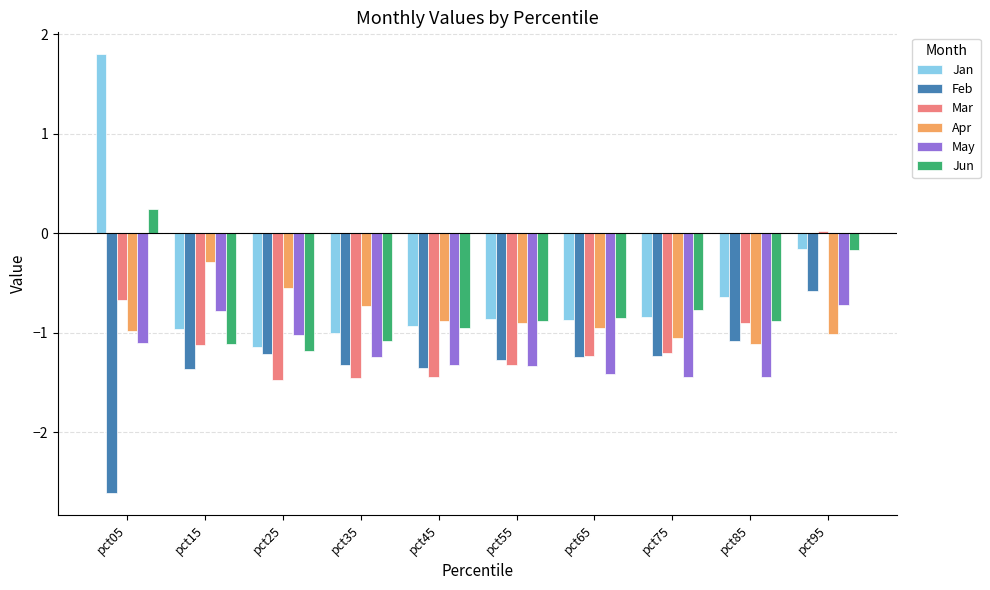

What is the spread (max minus min) of values at pct05?

4.4